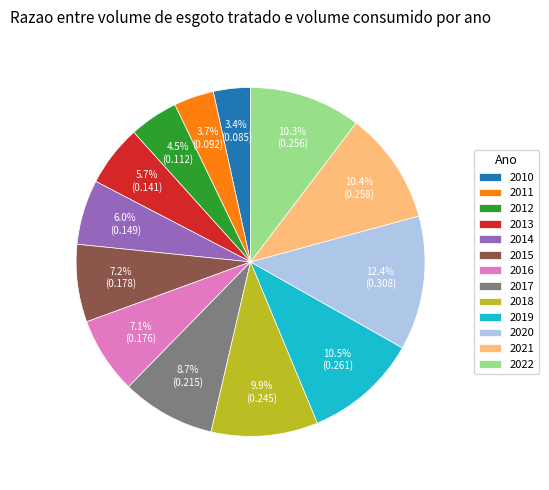

What is the largest slice in the pie chart?

2020